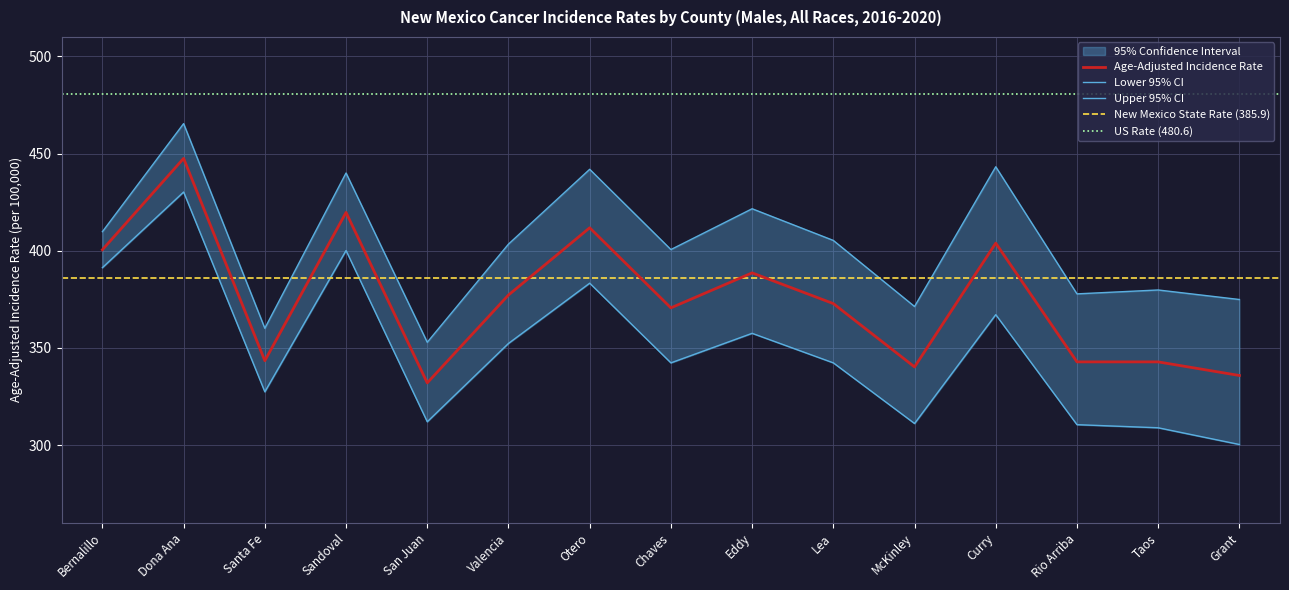

Between Dona Ana and San Juan, which series saw the biggest shift?

Lower 95% CI